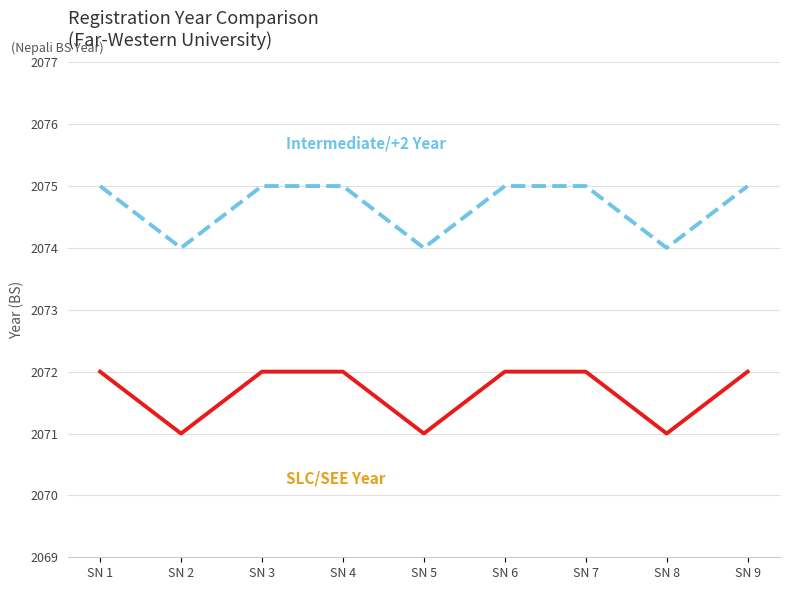

What is the spread (max minus min) of values at SN 5?

3